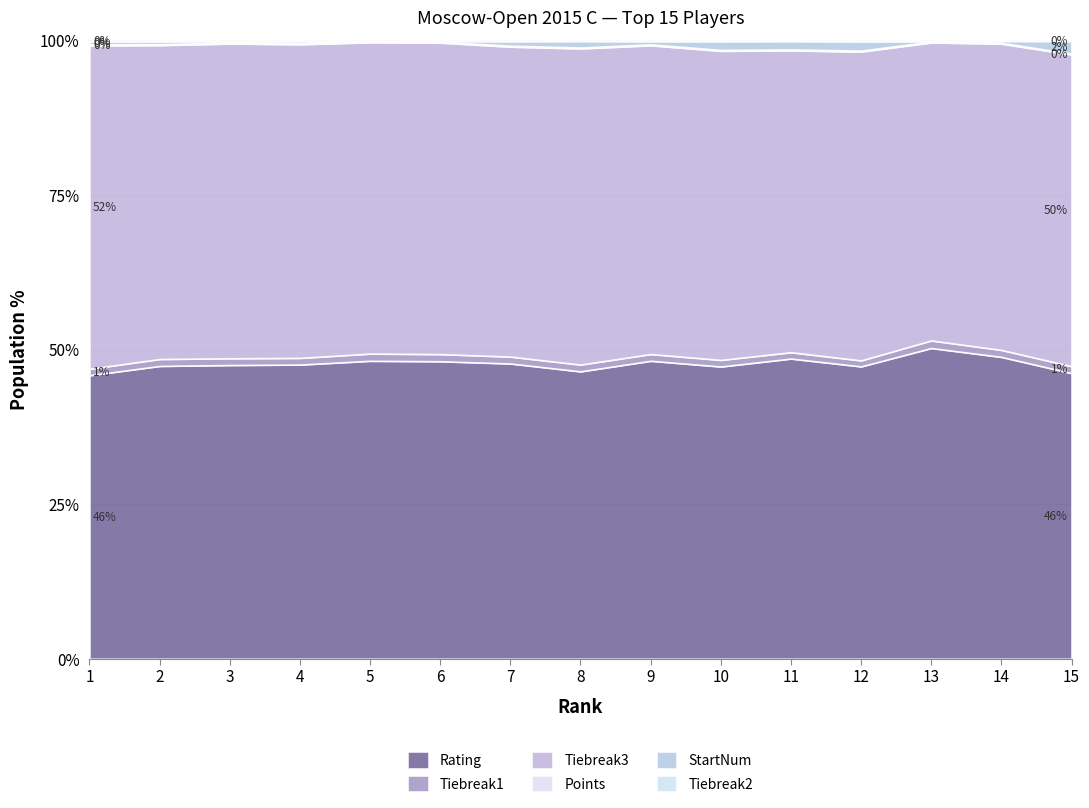

True or false: Tiebreak1 and Points cross at least once.

False